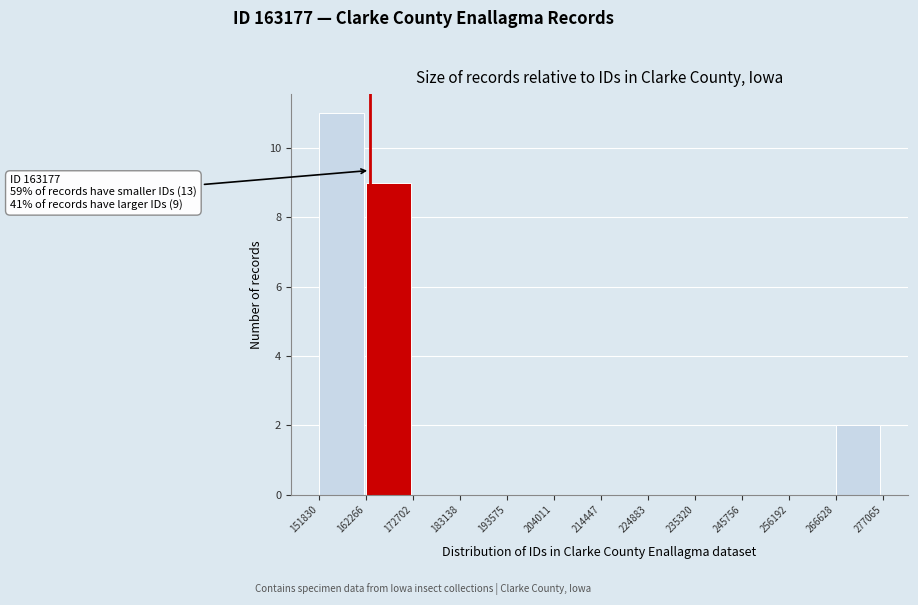

Over which range of the x-axis is the bar tallest?

151830 to 162266